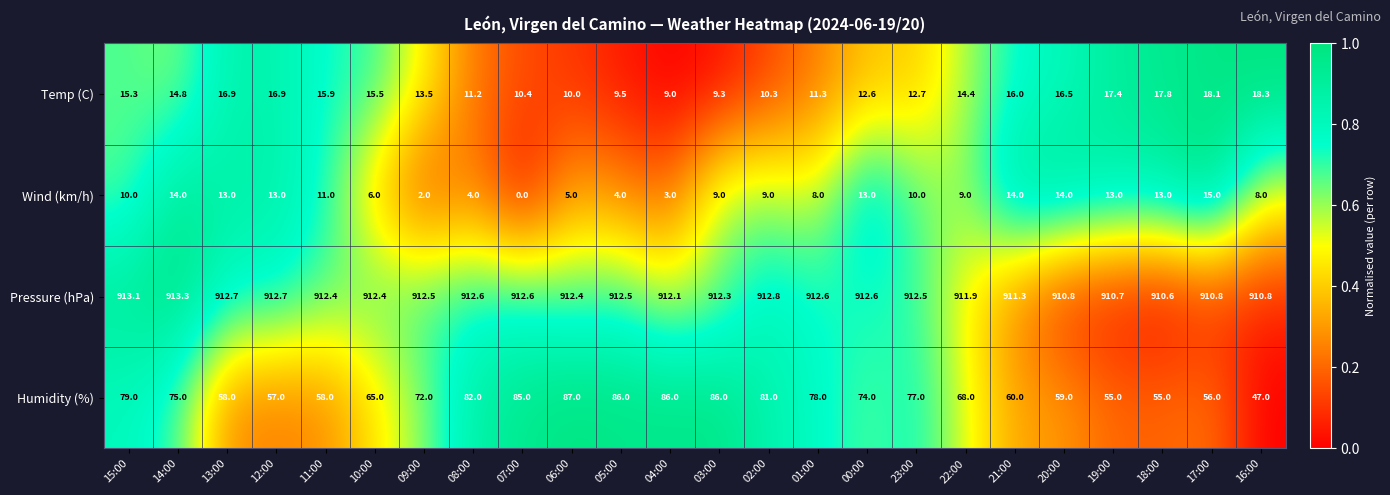

Where does the Temp (C) series first go above 14?

15:00